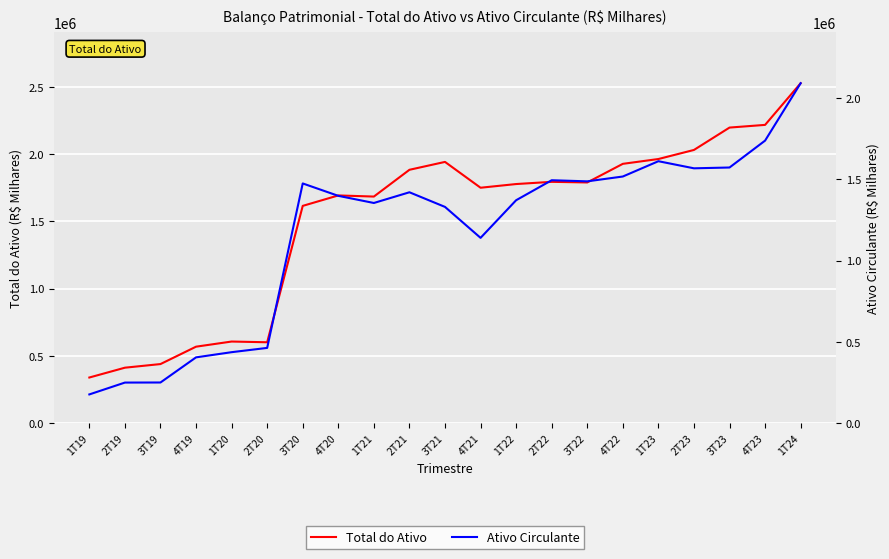

Reading right to left, extract all data points from this chart.

Total do Ativo: 2528143.0	2218279.0	2198322.0	2031994.0	1964512.0	1928664.0	1790264.4	1794882.1	1778449.0	1751041.0	1943035.0	1884420.0	1685384.0	1693791.0	1616145.6	602103.6	607505.2	569270.8	440013.2	413063.2	340033.0
Ativo Circulante: 2090940.0	1737964.0	1572605.0	1567628.0	1611314.0	1517195.0	1487521.6	1494367.5	1371399.0	1139965.0	1330307.0	1420294.0	1354452.0	1398361.0	1474592.2	463302.7	437000.5	405151.9	250603.5	250118.4	177263.8